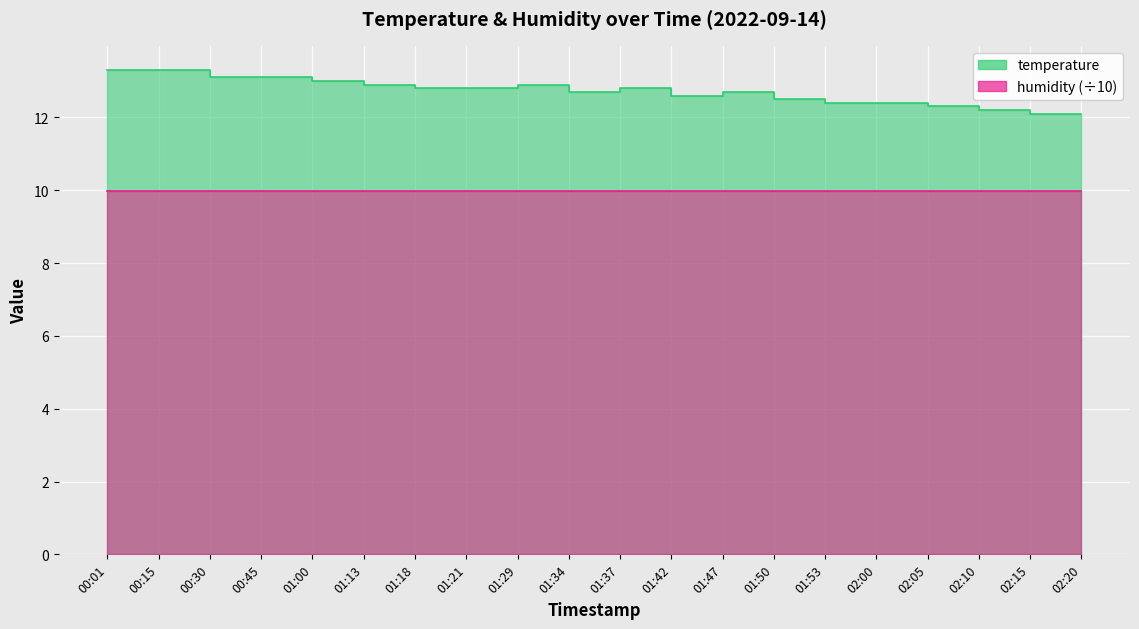

Reading left to right, transcribe all the data shown in this chart.

00:01=13.3	00:15=13.3	00:30=13.3	00:45=13.1	01:00=13.1	01:13=13.0	01:18=12.9	01:21=12.8	01:29=12.8	01:34=12.9	01:37=12.7	01:42=12.8	01:47=12.6	01:50=12.7	01:53=12.5	02:00=12.4	02:05=12.4	02:10=12.3	02:15=12.2	02:20=12.1